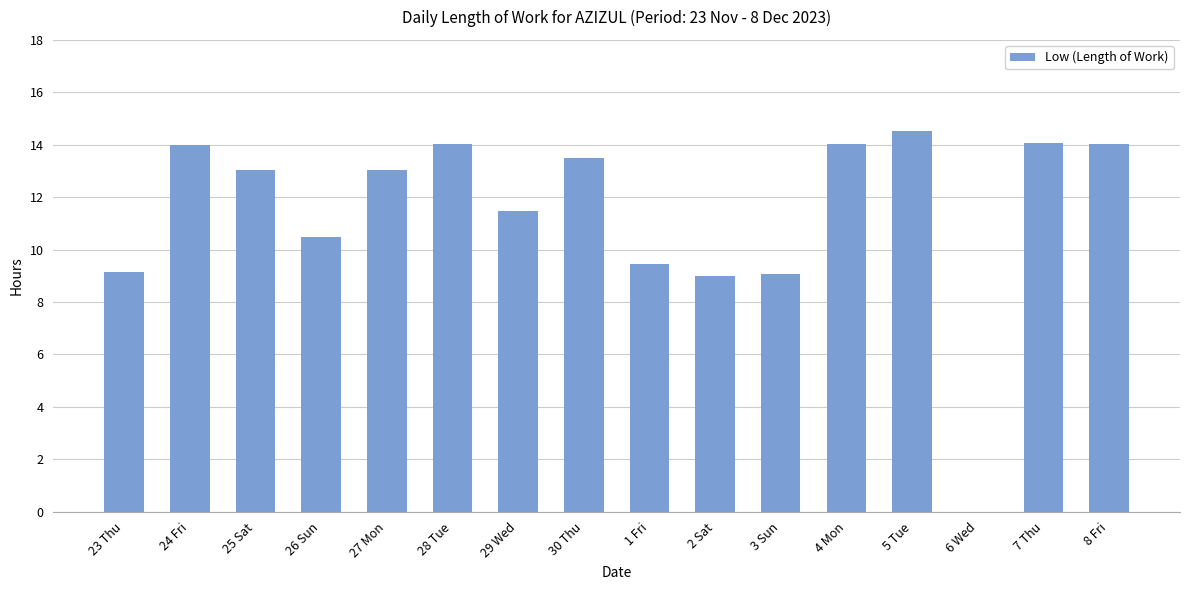

What value does the data have at 28 Tue?

14.0